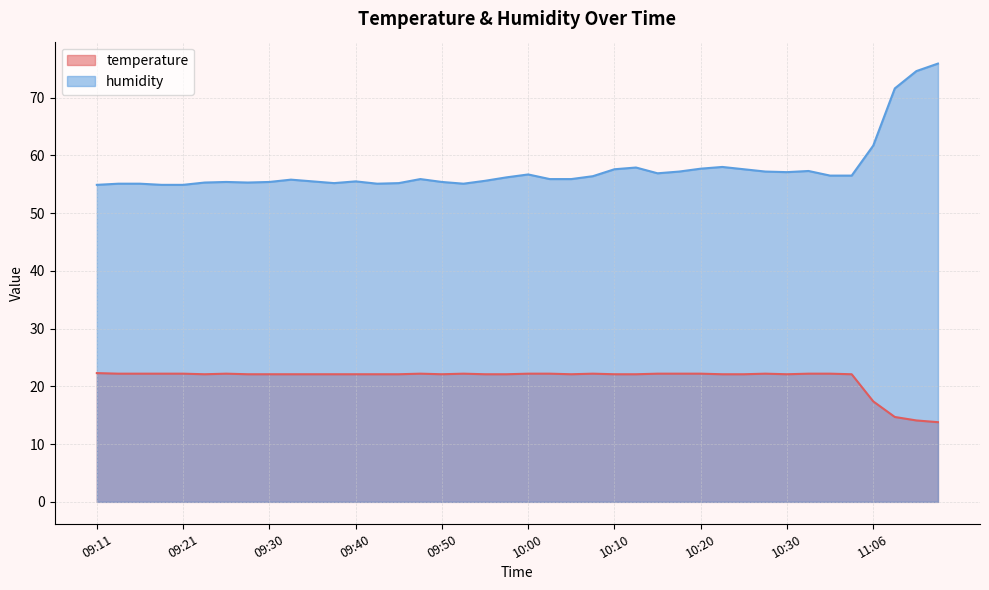

Reading left to right, what are all the values shown in this chart?

temperature: 09:11=22.3	09:13=22.2	09:16=22.2	09:18=22.2	09:21=22.2	09:23=22.1	09:26=22.2	09:28=22.1	09:30=22.1	09:33=22.1	09:35=22.1	09:38=22.1	09:40=22.1	09:43=22.1	09:45=22.1	09:48=22.2	09:50=22.1	09:53=22.2	09:55=22.1	09:58=22.1	10:00=22.2	10:03=22.2	10:05=22.1	10:07=22.2	10:10=22.1	10:12=22.1	10:15=22.2	10:17=22.2	10:20=22.2	10:22=22.1	10:25=22.1	10:27=22.2	10:30=22.1	10:33=22.2	10:35=22.2	10:38=22.1	11:06=17.4	11:08=14.7	11:11=14.1	11:13=13.8
humidity: 09:11=54.9	09:13=55.1	09:16=55.1	09:18=54.9	09:21=54.9	09:23=55.3	09:26=55.4	09:28=55.3	09:30=55.4	09:33=55.8	09:35=55.5	09:38=55.2	09:40=55.5	09:43=55.1	09:45=55.2	09:48=55.9	09:50=55.4	09:53=55.1	09:55=55.6	09:58=56.2	10:00=56.7	10:03=55.9	10:05=55.9	10:07=56.4	10:10=57.6	10:12=57.9	10:15=56.9	10:17=57.2	10:20=57.7	10:22=58.0	10:25=57.6	10:27=57.2	10:30=57.1	10:33=57.3	10:35=56.5	10:38=56.5	11:06=61.7	11:08=71.6	11:11=74.6	11:13=75.9